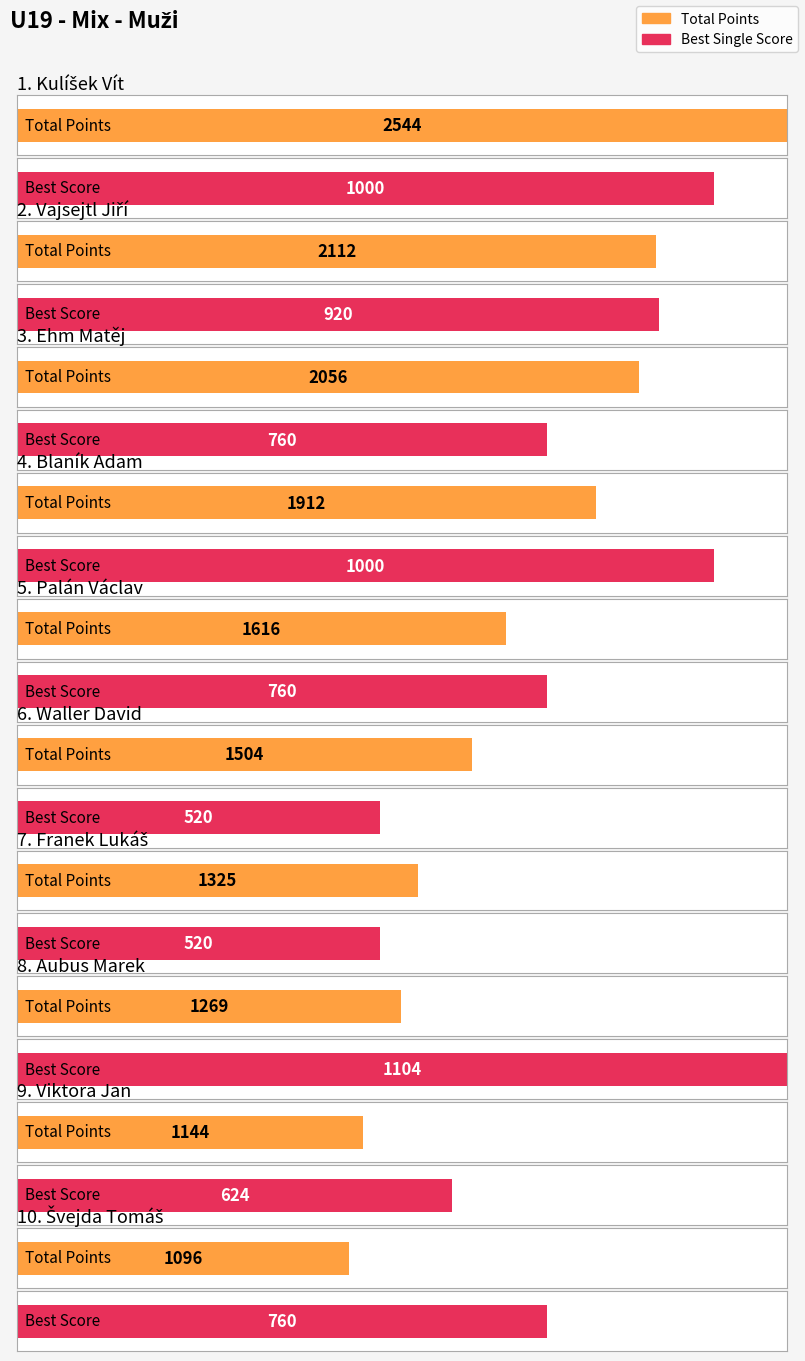

What is the difference between the second highest and second lowest values in the First Score series?

480